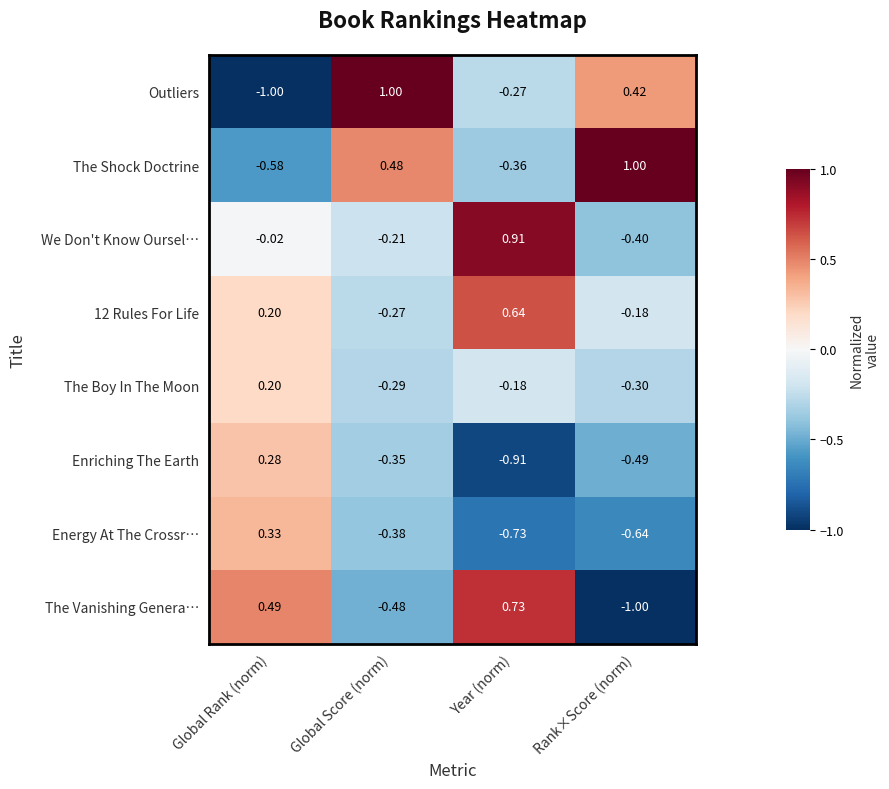

At which label does The Shock Doctrine first exceed 0?

Global Score (norm)